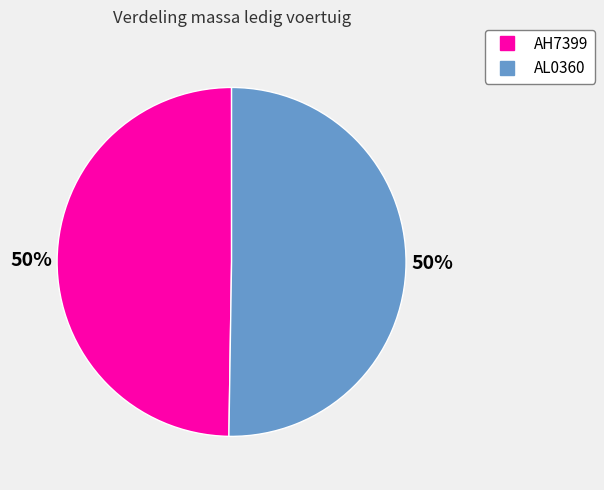

What is the ratio of the value at AL0360 to the value at AH7399?

1.0